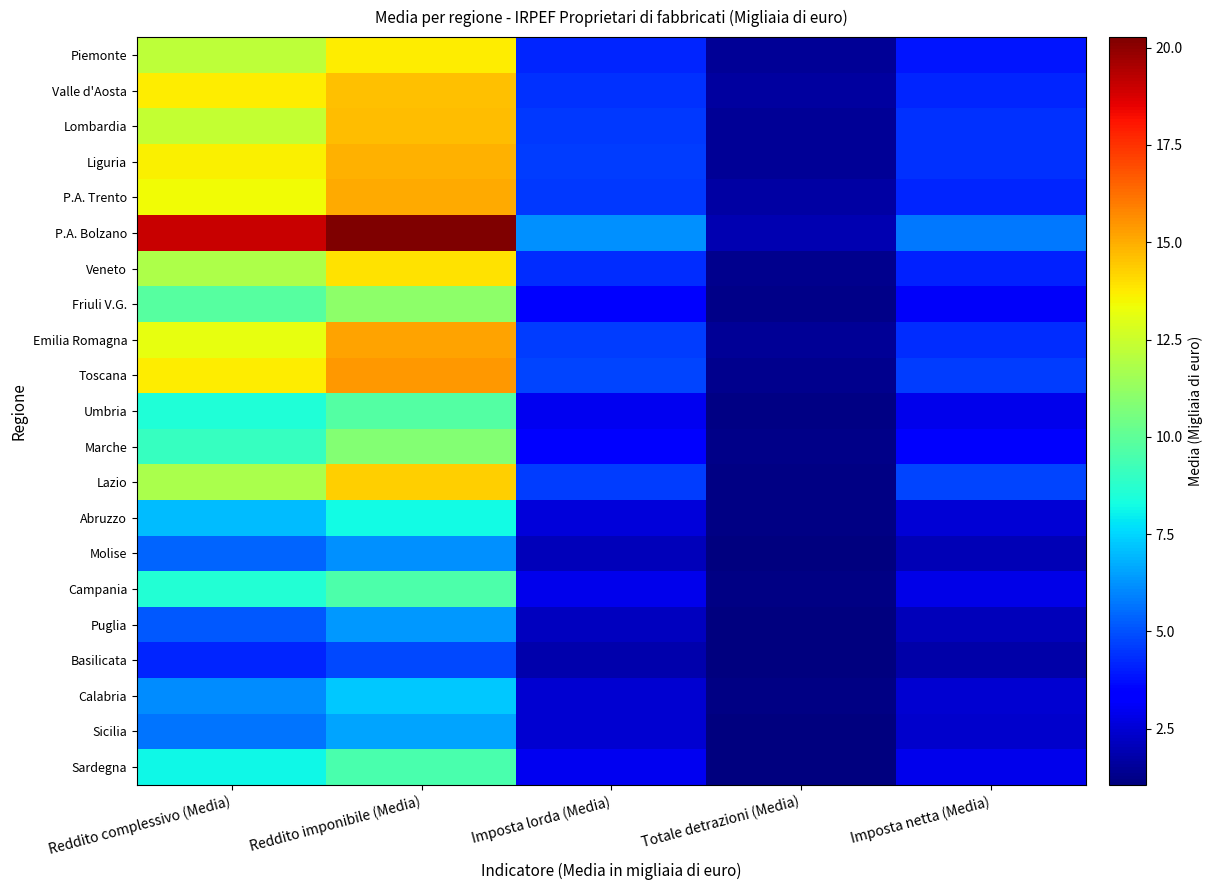

What is the difference between the highest and lowest values at Totale detrazioni (Media)?

0.9